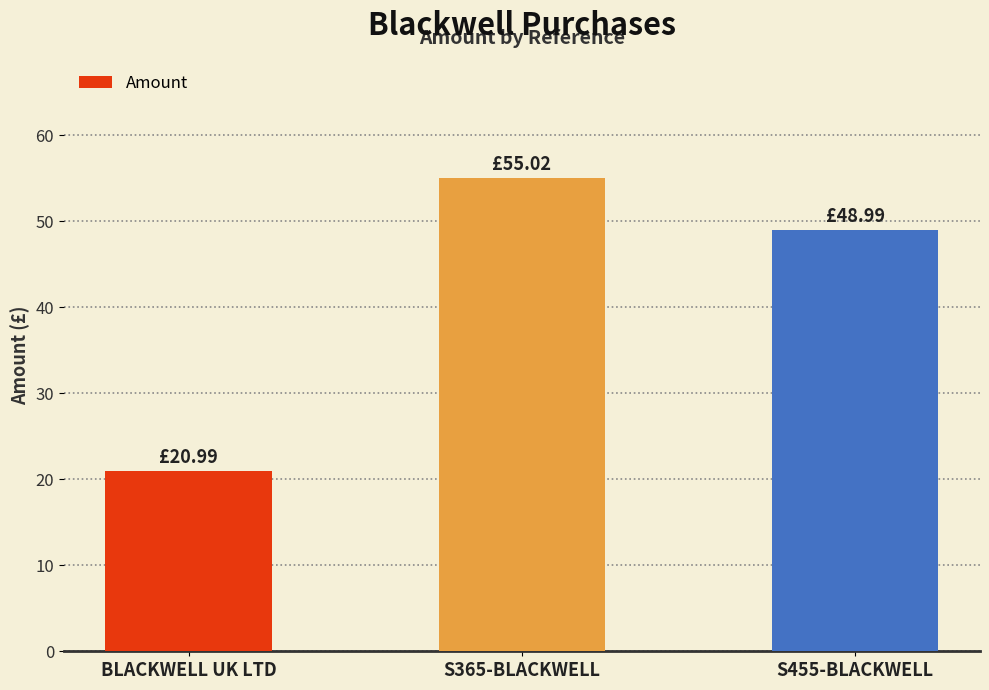

List the labels in order of value, smallest first.

BLACKWELL UK LTD, S455-BLACKWELL, S365-BLACKWELL